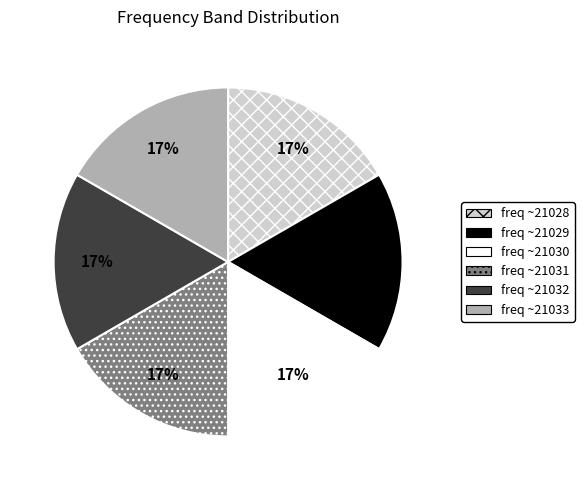

Approximately how many times larger is the value at freq ~21033 compared to freq ~21028?

1.0